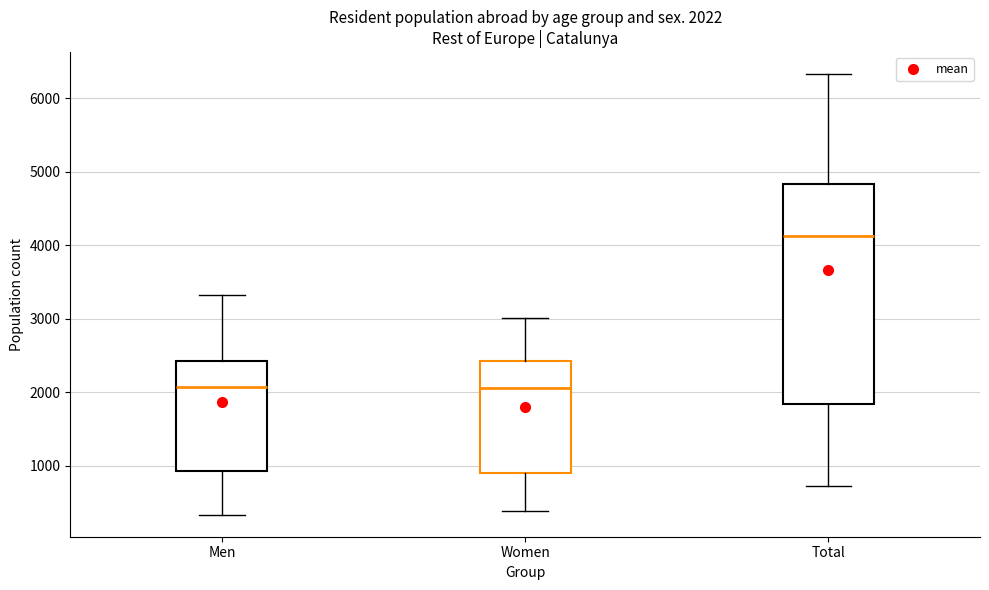

Which box's median line is the highest?

Total